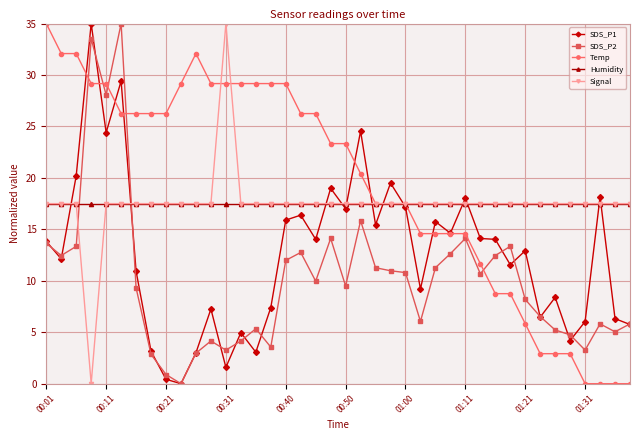

True or false: Temp has more than 0 interior local peaks.

True